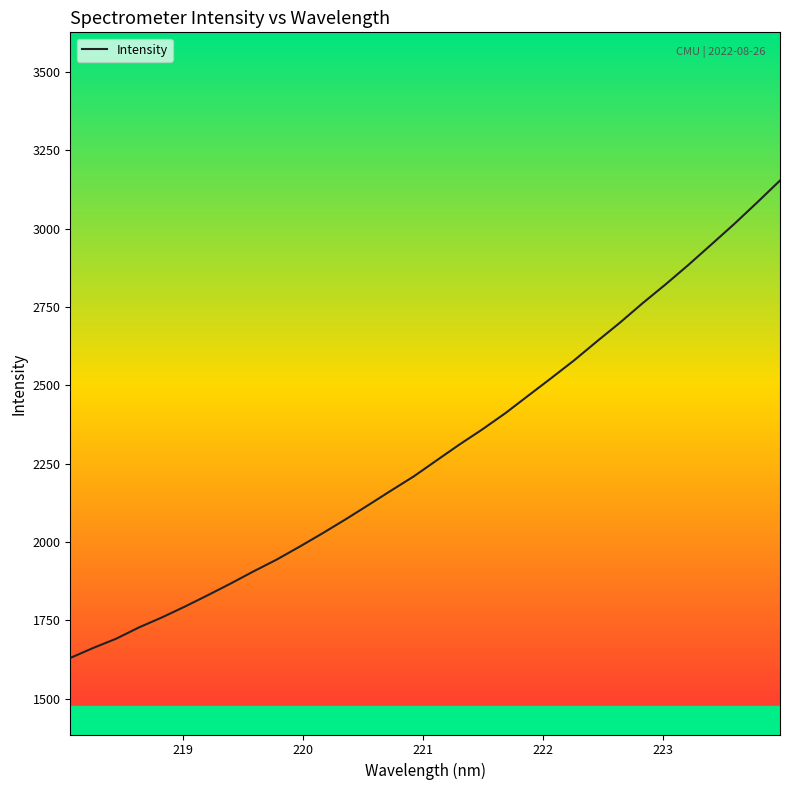

What is the smallest value displayed?

1629.7